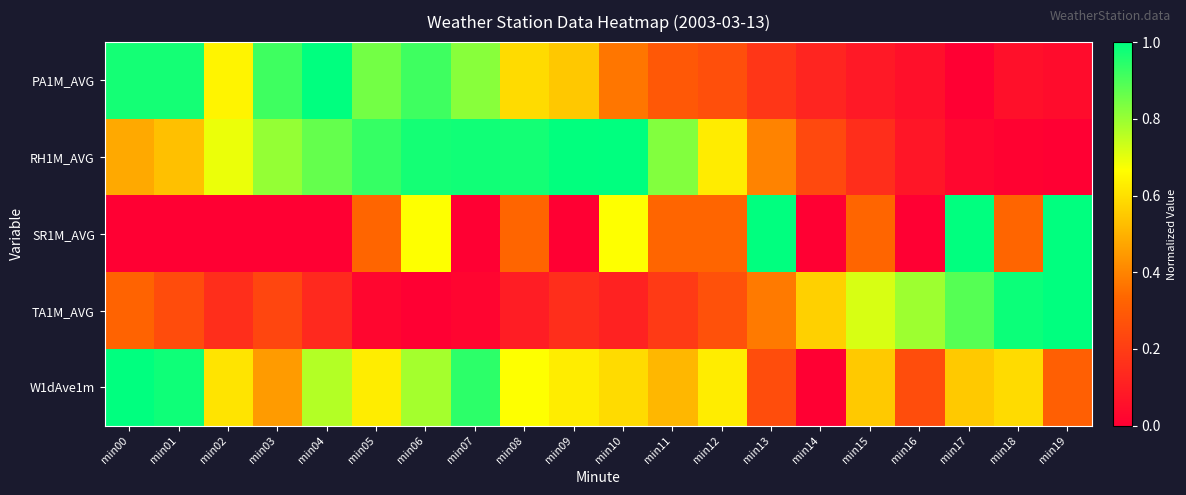

Rank the series by their maximum value, from highest to lowest.

PA1M_AVG, RH1M_AVG, SR1M_AVG, TA1M_AVG, W1dAve1m